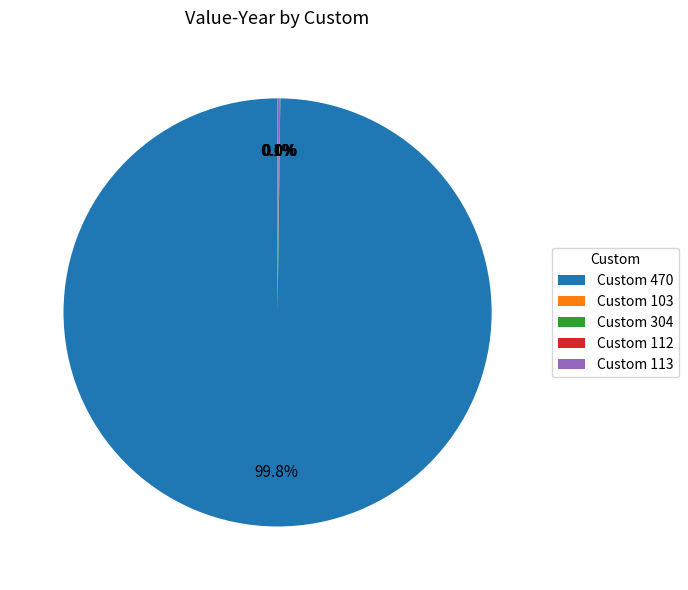

Is Custom 470 the majority of the pie?

Yes